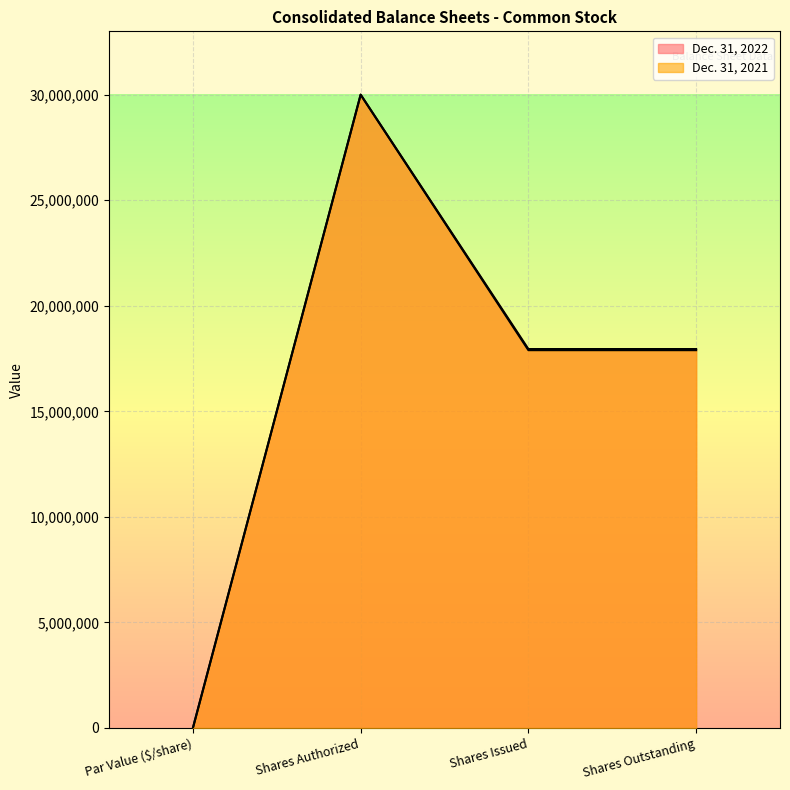

At which category does the chart reach its peak across all series?

Shares Authorized